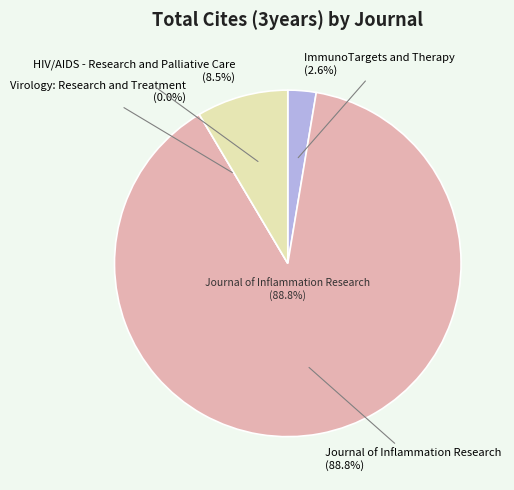

Which category has the biggest portion of the pie?

Journal of Inflammation Research